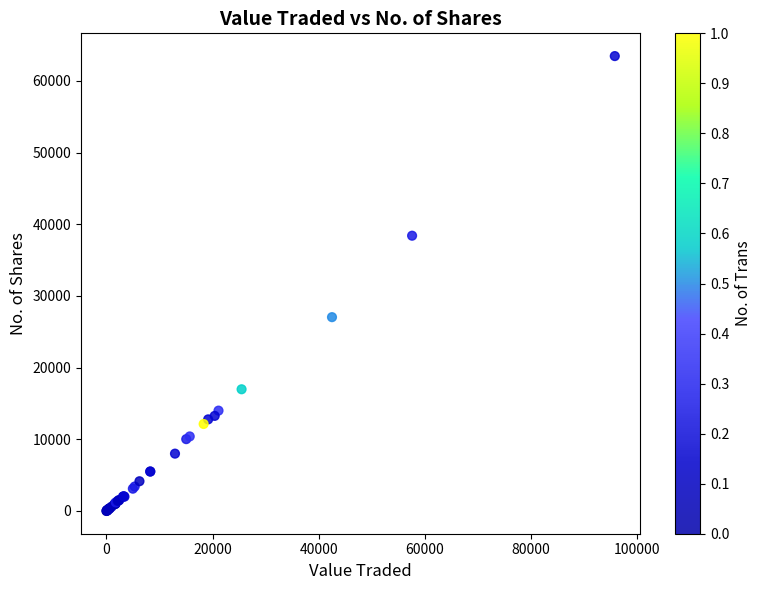

What Y value in the scatter plot is closest to 31729?

27039